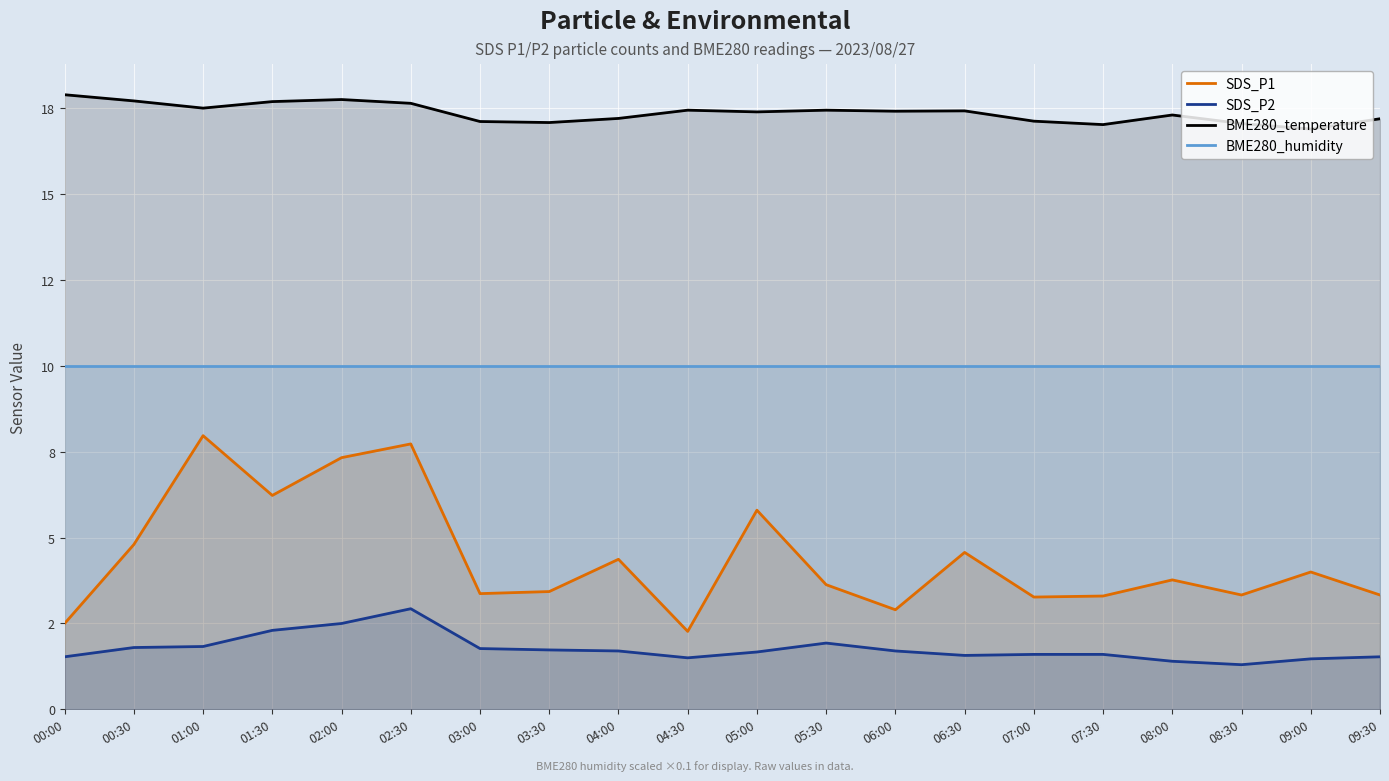

Is it true that SDS_P2 equals 0.6 at 02:00?

False